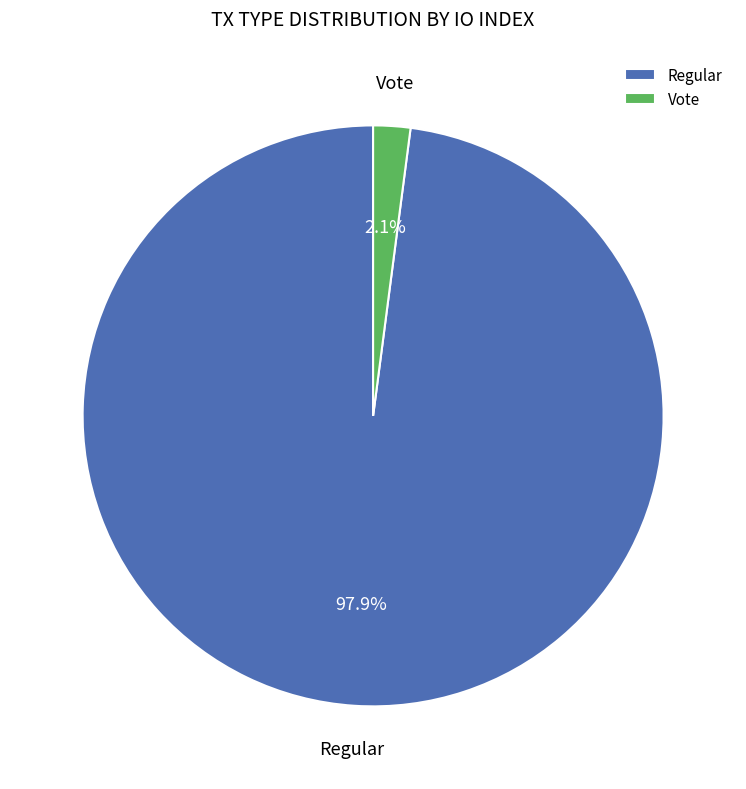

To the nearest percent, what portion does Regular represent?

98%